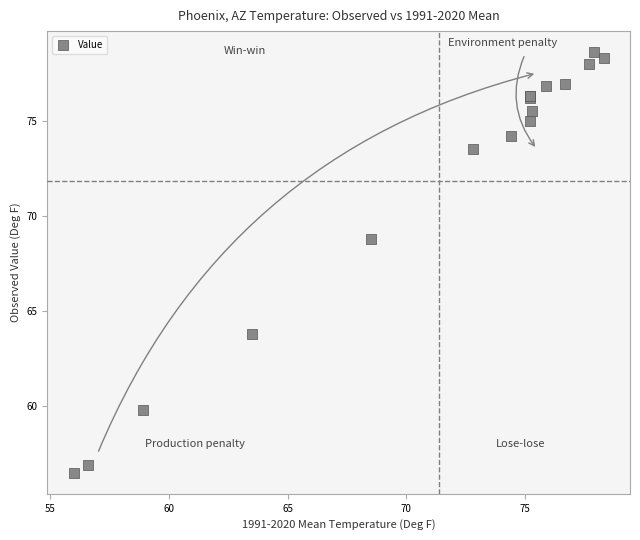

What Y value in the scatter plot is closest to 67?

68.8